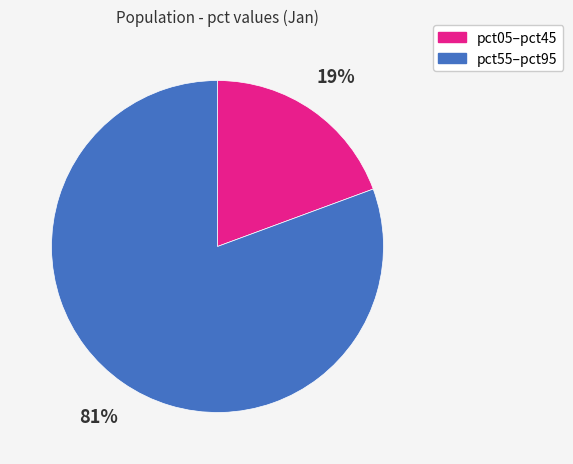

To the nearest percent, what is the average slice percentage?

50%